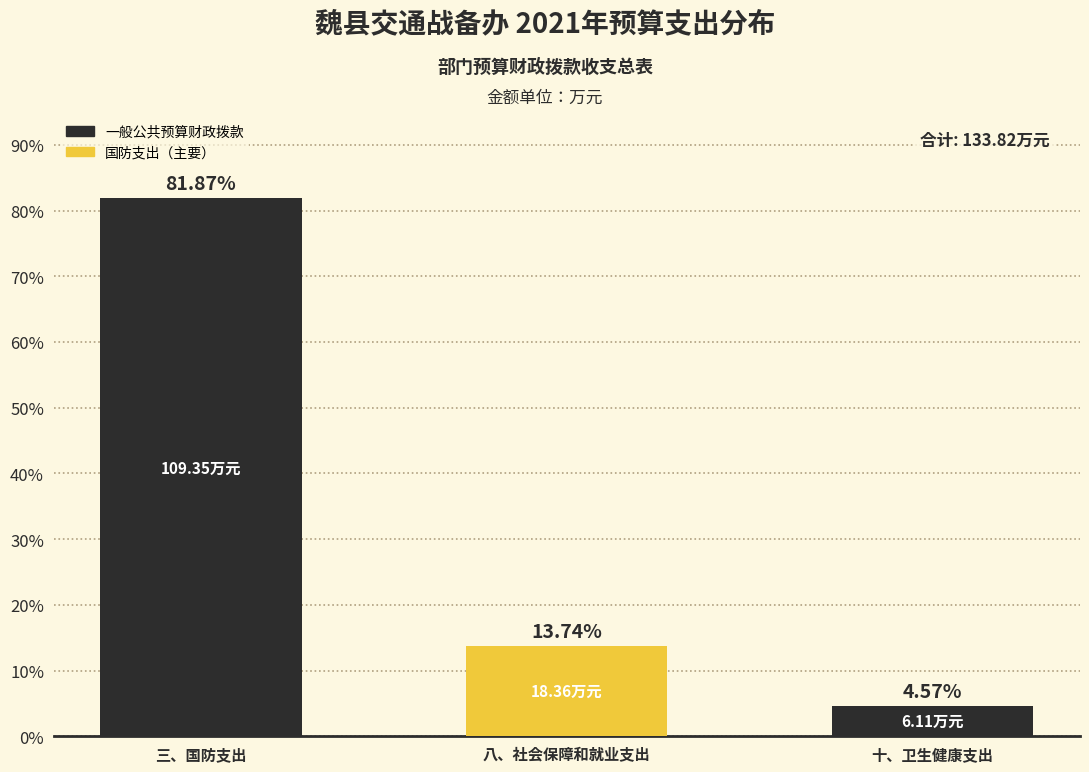

What is the label of the 1st bar from the right?

十、卫生健康支出